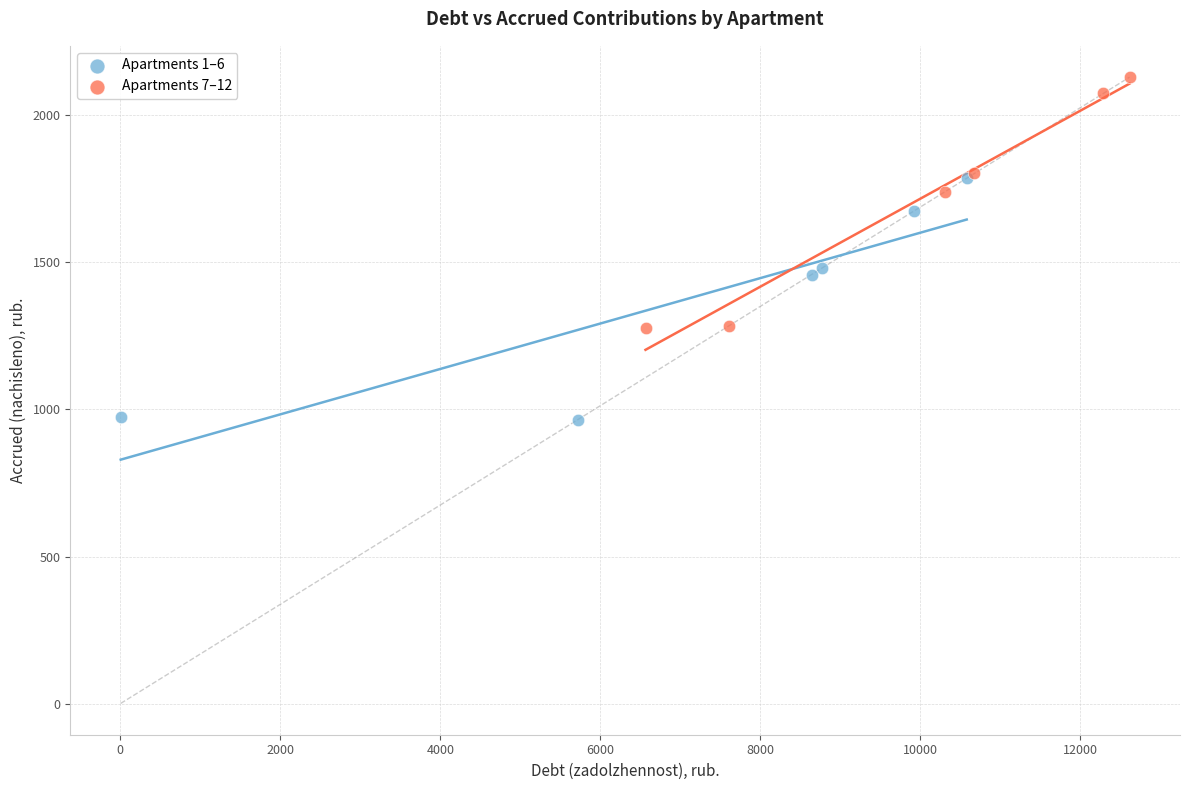

Which series contains the highest Y value?

Apartments 7–12